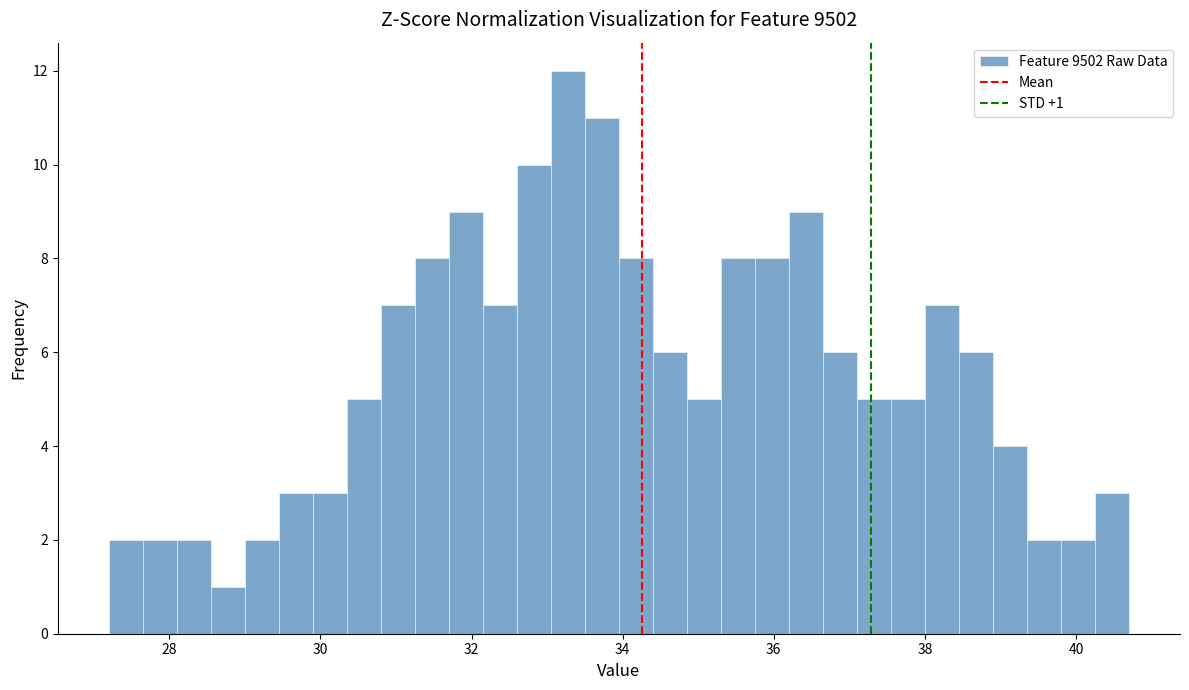

Around what value on the x-axis is the tallest bar? Give the approximate position of its centre, as read against the axis.

33.2